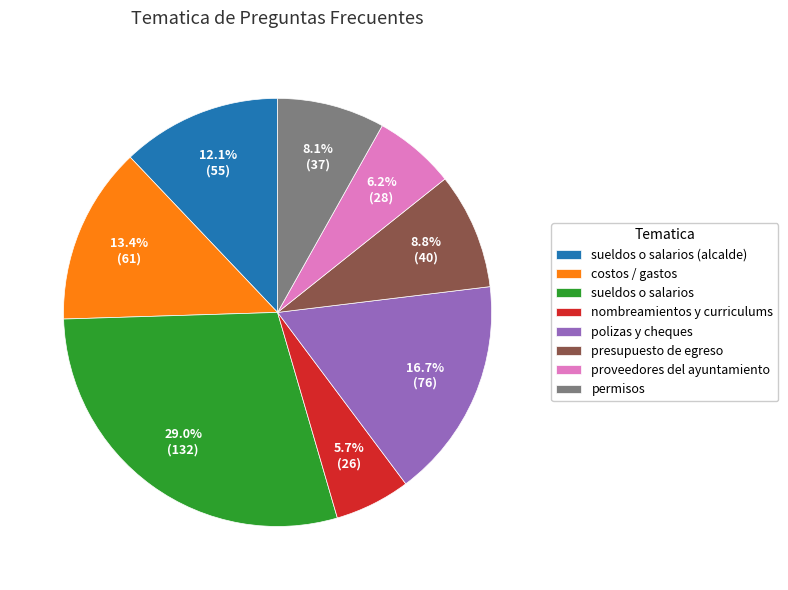

Combined, do proveedores del ayuntamiento and permisos account for over 50%?

No